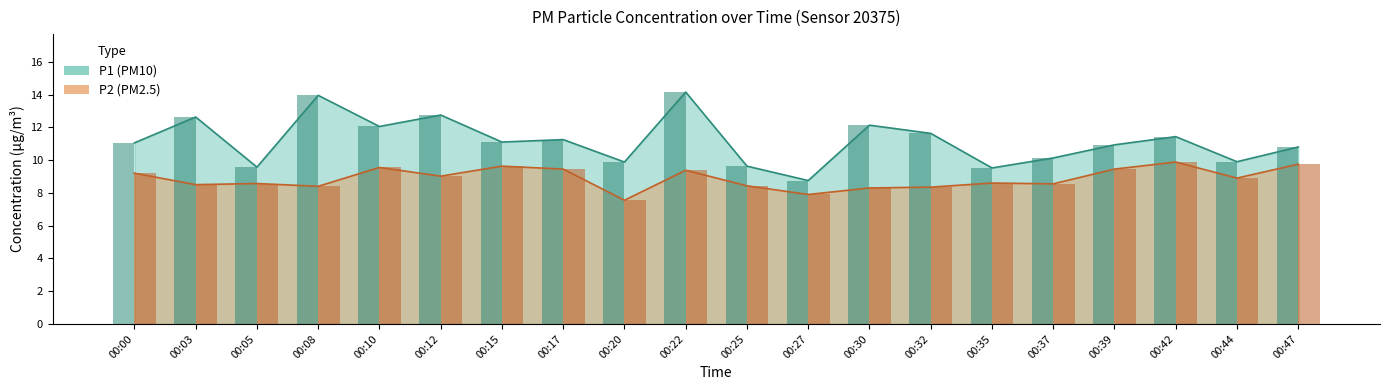

The P1 series shows 10.1 at 00:37. True or false?

True